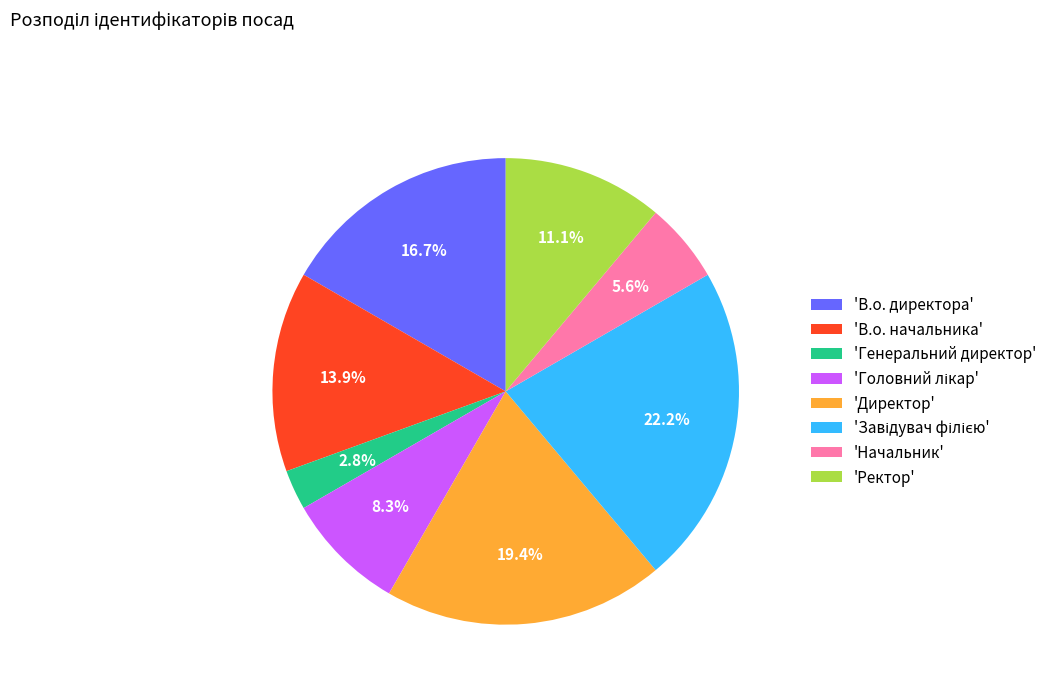

How many segments does this pie chart have?

8